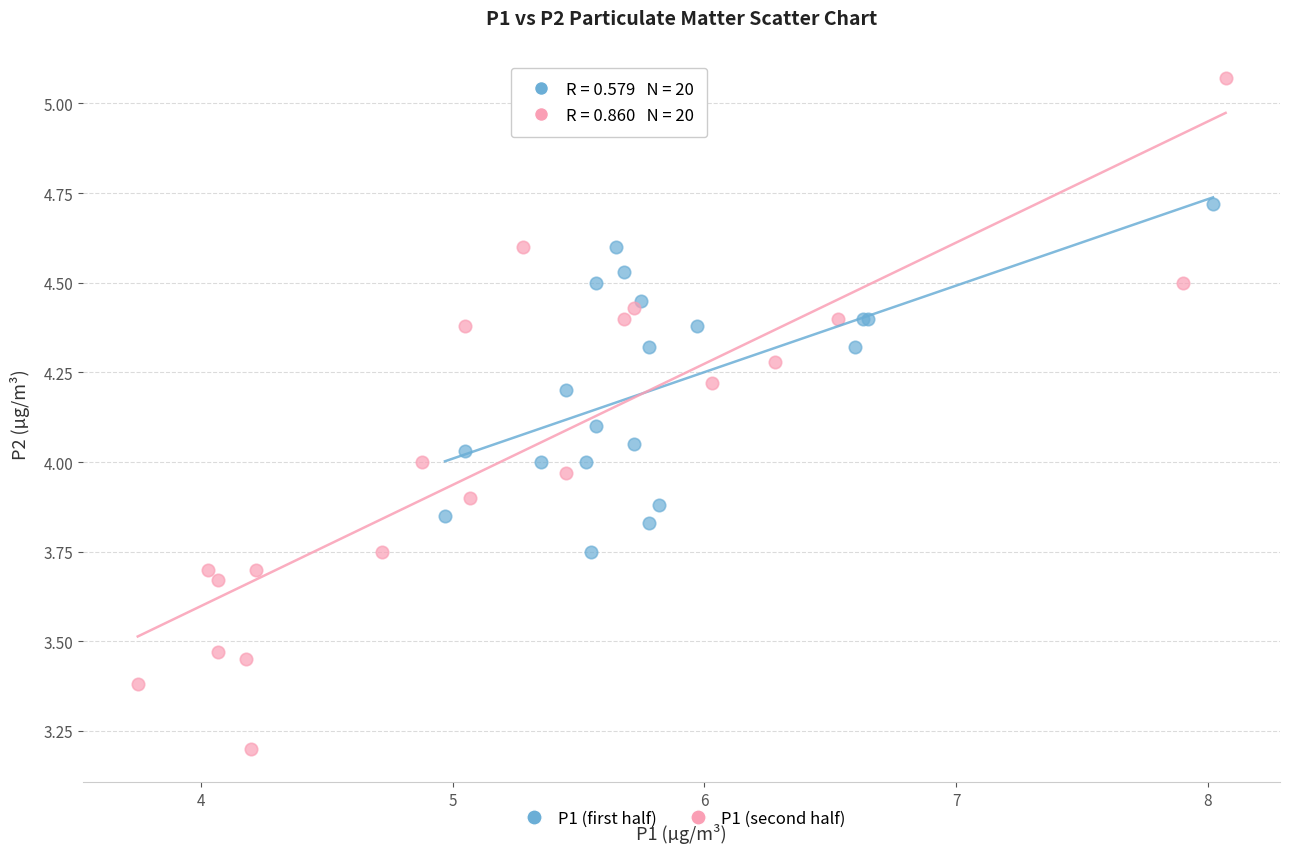

Which series has the largest Y range (max minus min)?

P1 (second half)